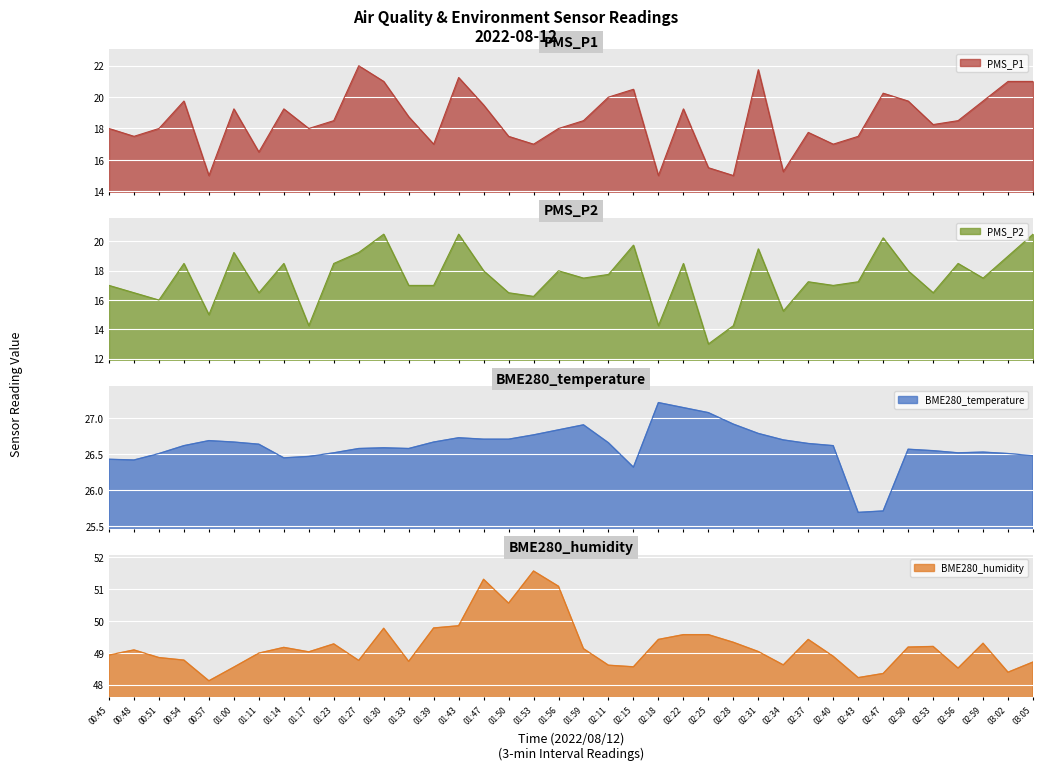

At how many categories does at least one series exceed 43?

38